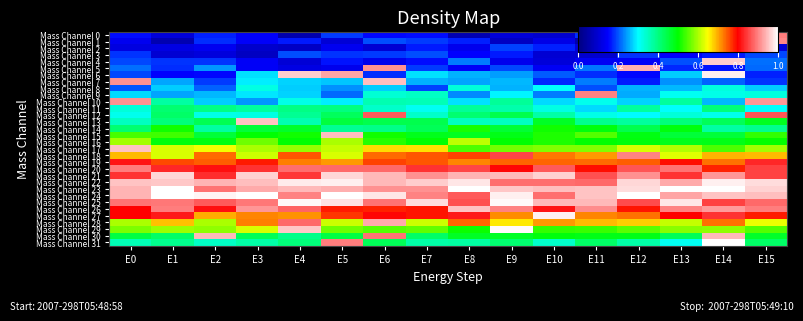

At which category is the sum across all series the highest?

E14